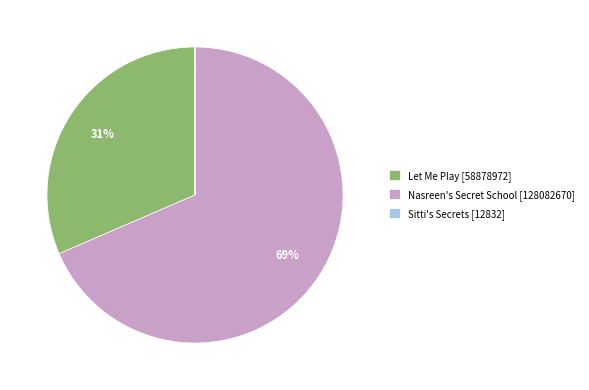

What is the majority slice?

Nasreen's Secret School [128082670]